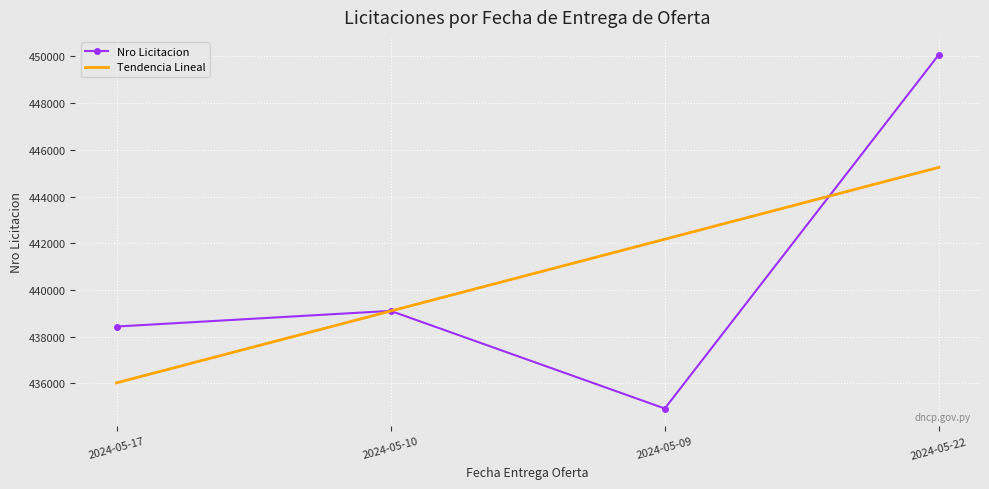

Rank the categories by Nro Licitacion value from lowest to highest.

2024-05-09, 2024-05-17, 2024-05-10, 2024-05-22